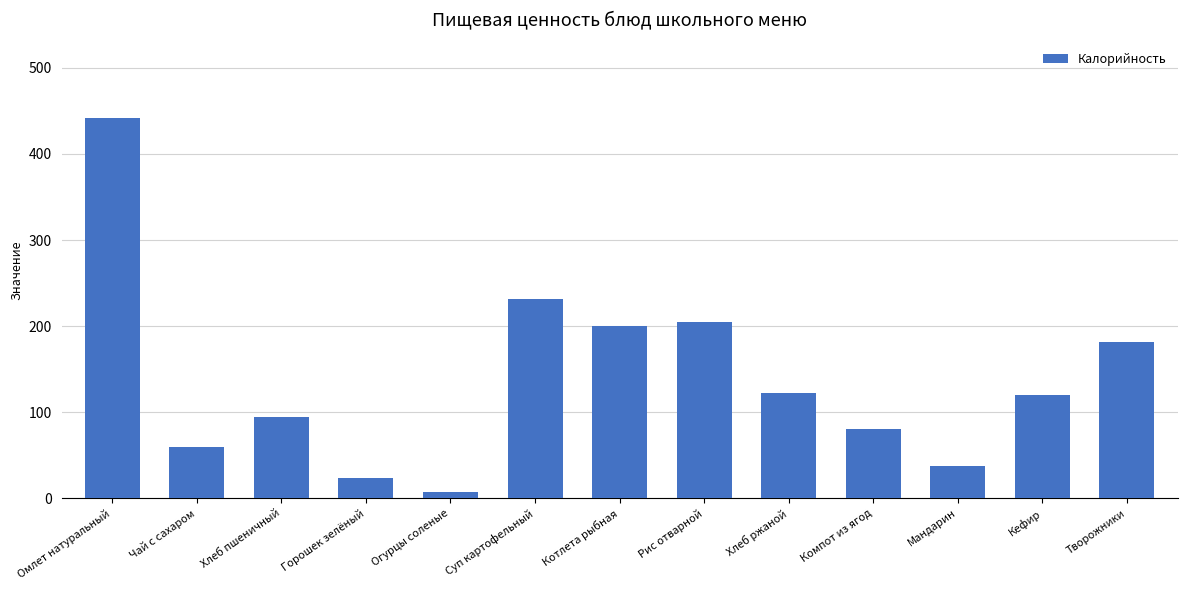

What is the maximum value shown in the chart?

442.0